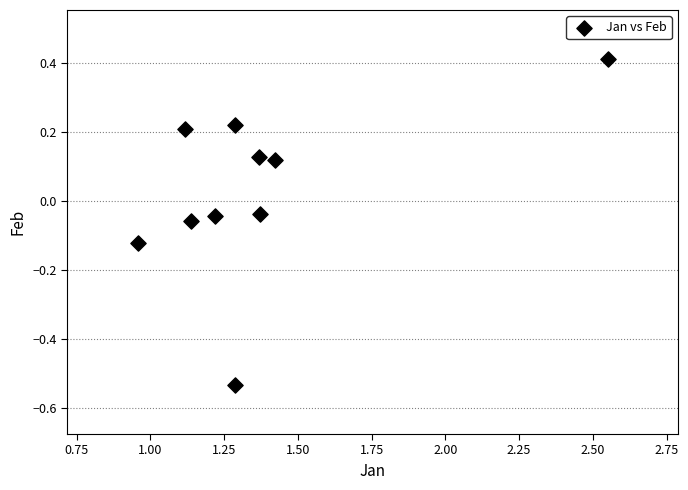

What is the range of X values (max minus min)?

1.6